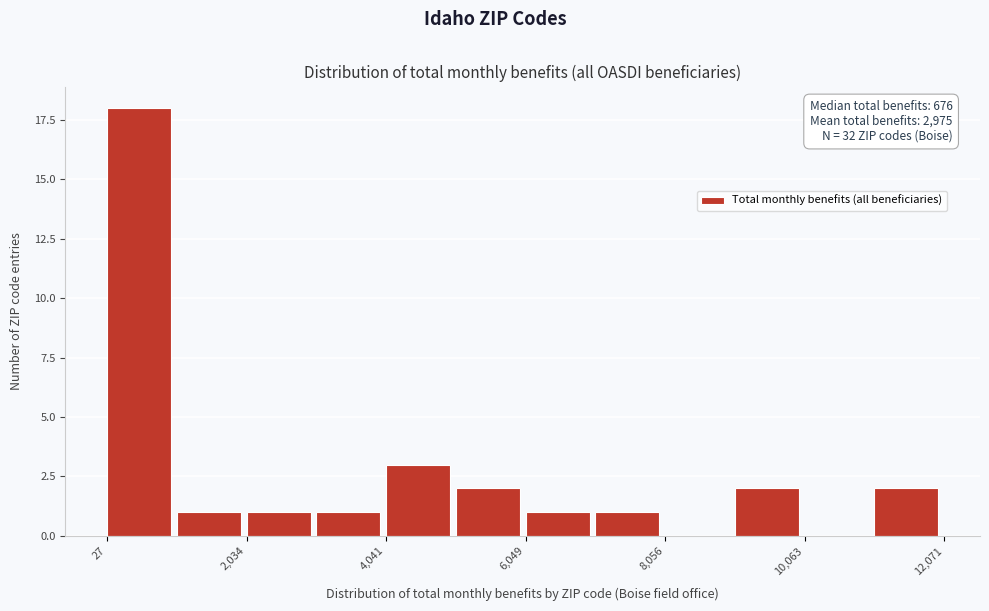

Read against the x-axis, roughly where is the centre of the tallest bar?

500